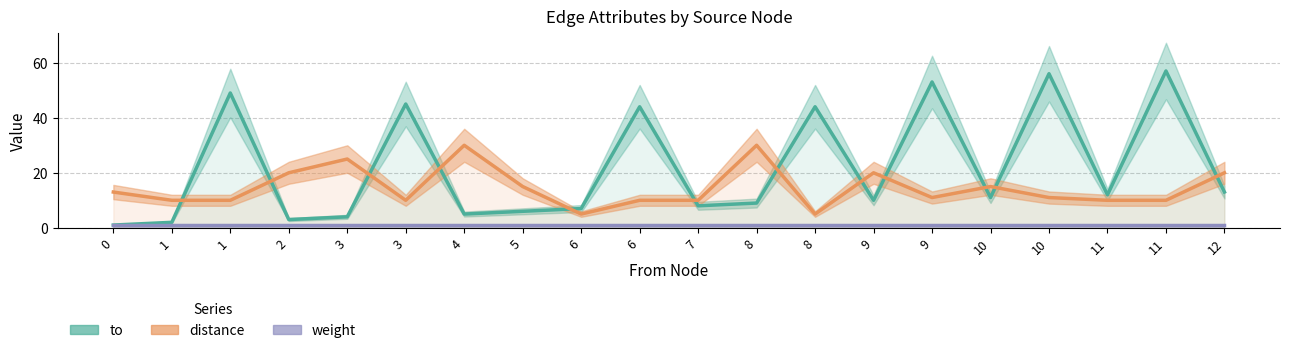

The distance series shows 13 at 0. True or false?

True